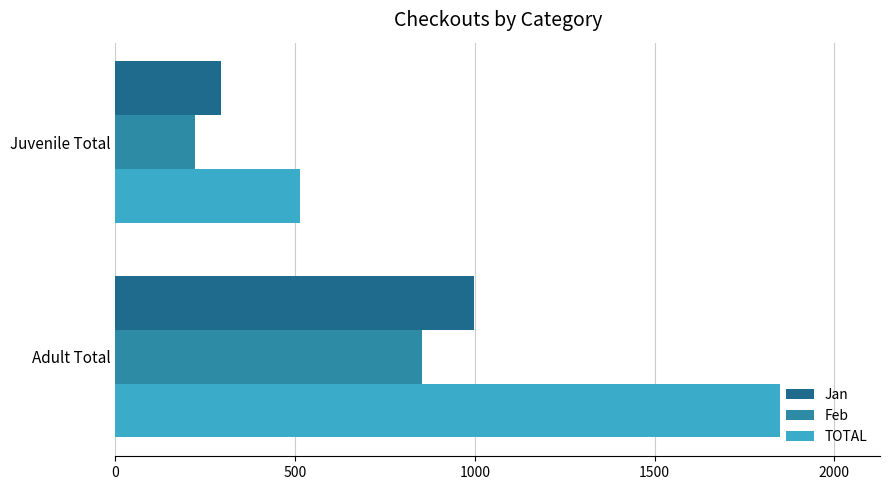

What value does the Jan series have at Juvenile Total?

293